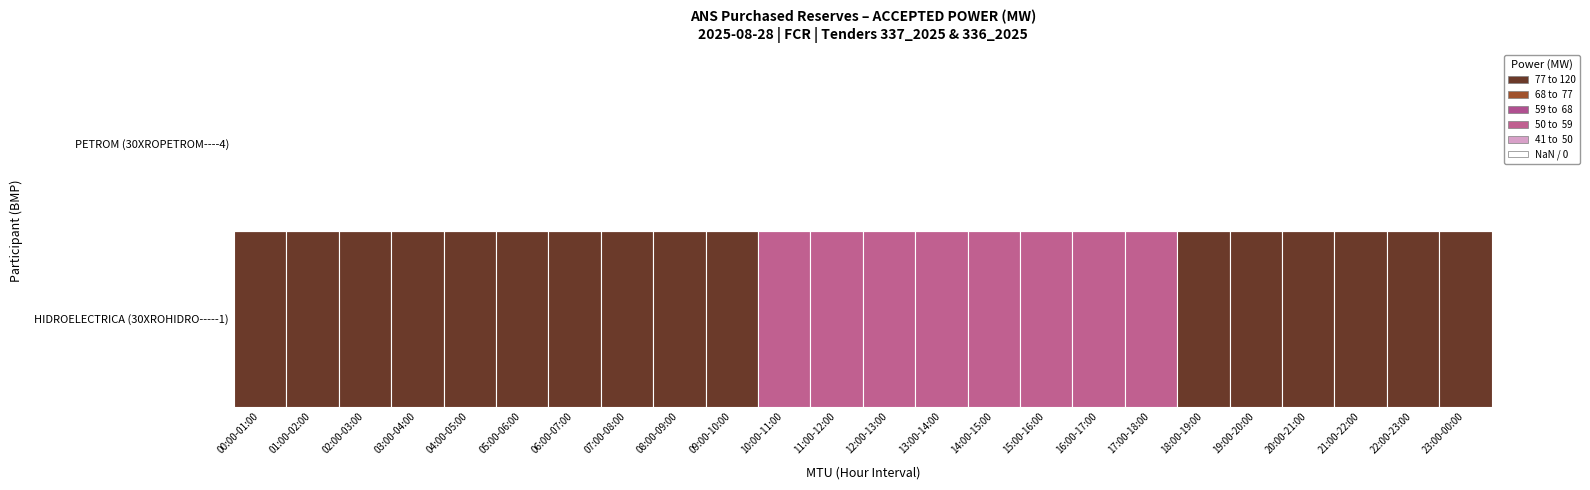

Between 03:00-04:00 and 10:00-11:00, which series saw the biggest shift?

HIDROELECTRICA (30XROHIDRO-----1)